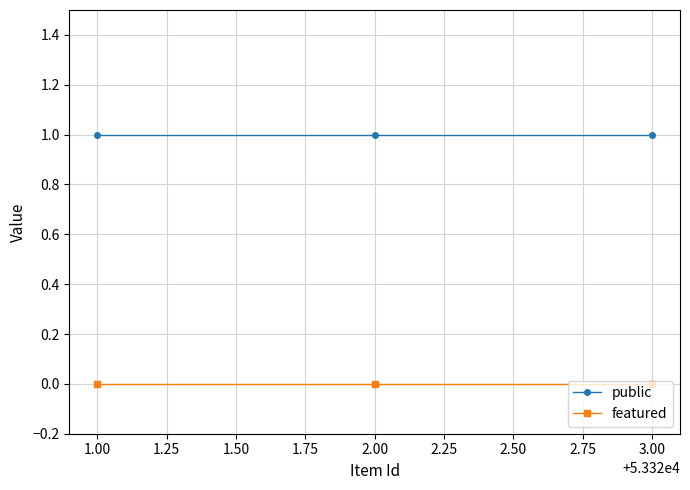

What is the sum of all public values?

3